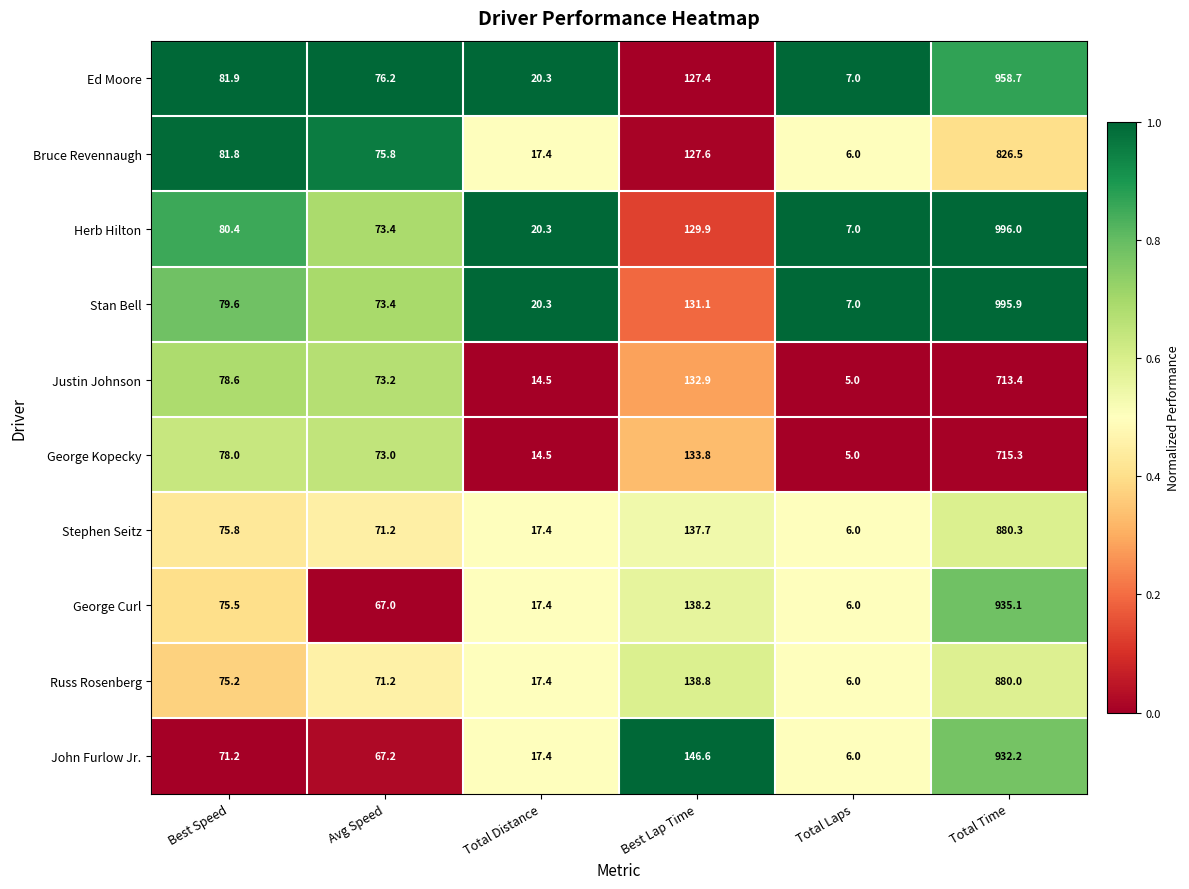

Rank the series by their maximum value, from lowest to highest.

Justin Johnson, George Kopecky, Bruce Revennaugh, Russ Rosenberg, Stephen Seitz, John Furlow Jr., George Curl, Ed Moore, Stan Bell, Herb Hilton